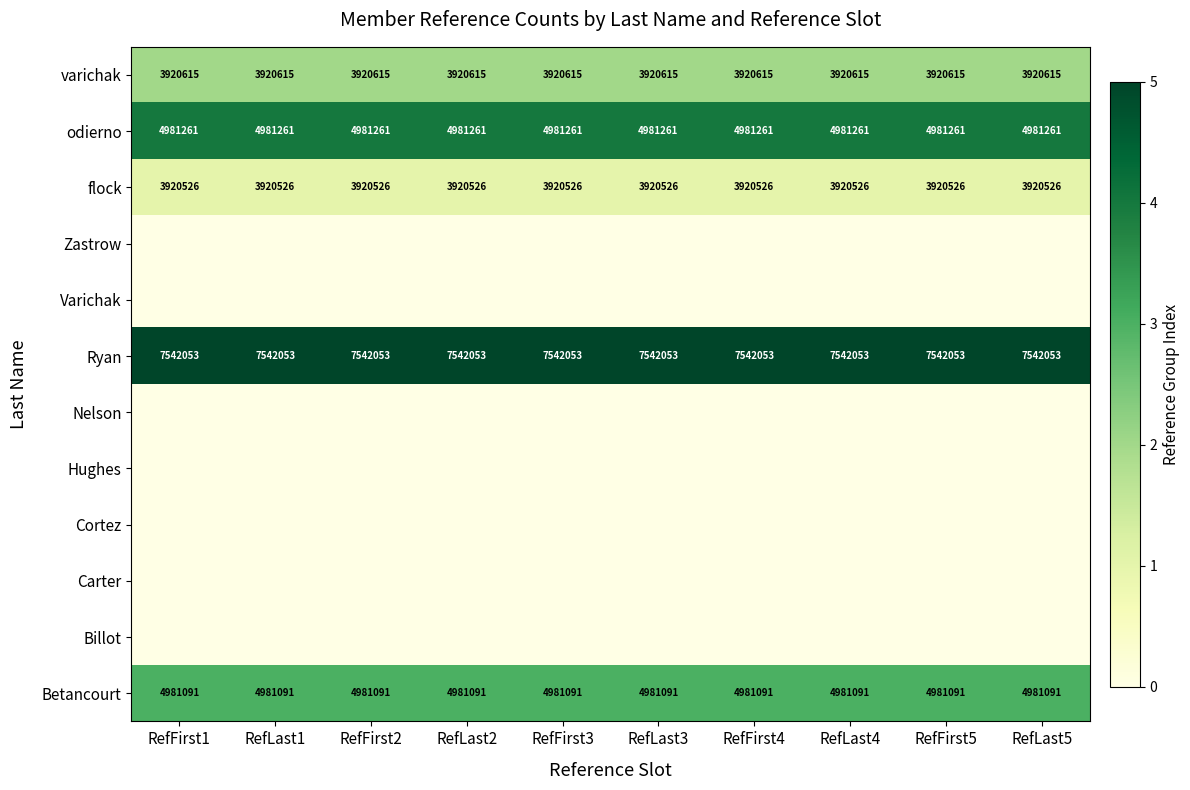

What is the average value of the varichak series?

3920615